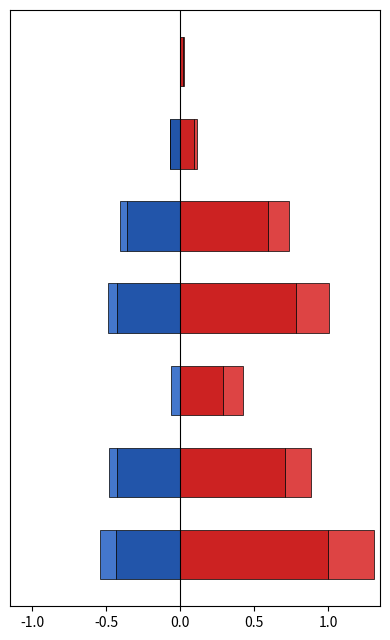

What is the average value of the Erwerbstätigkeit ohne Kontingentierung series?

-0.2